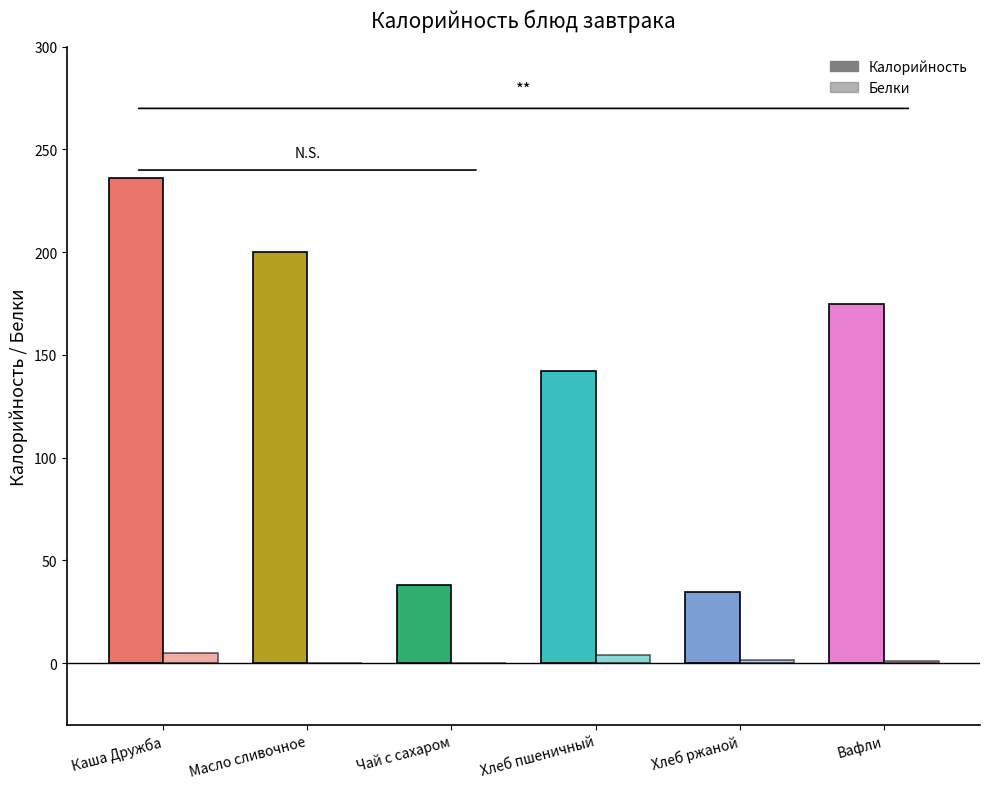

At how many categories does at least one series exceed 149?

3